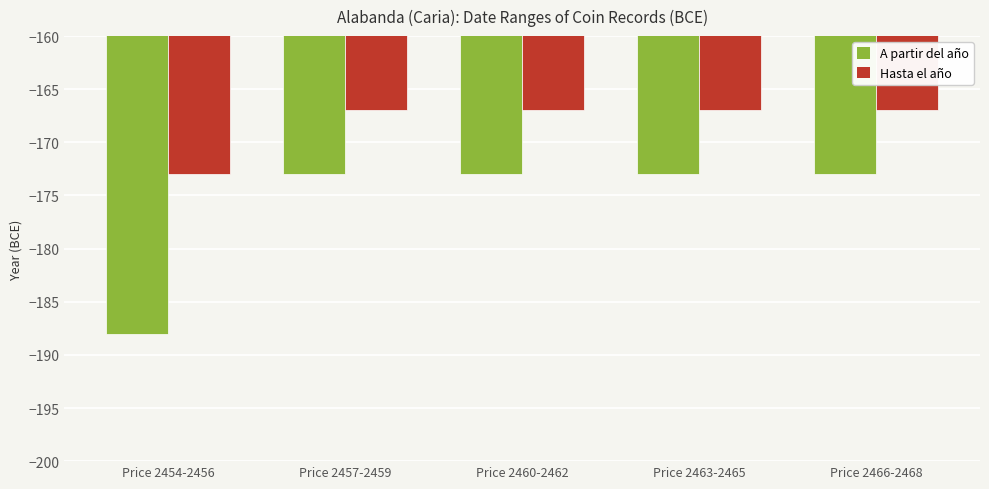

Rank the series by their maximum value, from highest to lowest.

Hasta el año, A partir del año